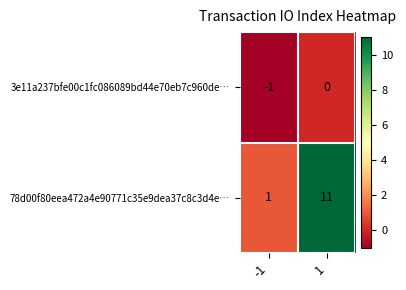

At which category does the chart reach its minimum across all series?

-1